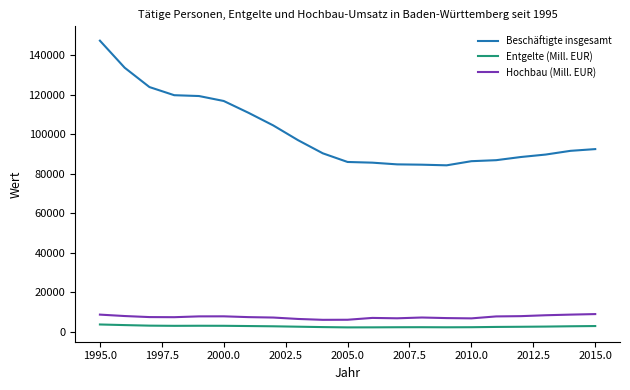

True or false: Entgelte (Mill. EUR) and Hochbau (Mill. EUR) cross at least once.

False